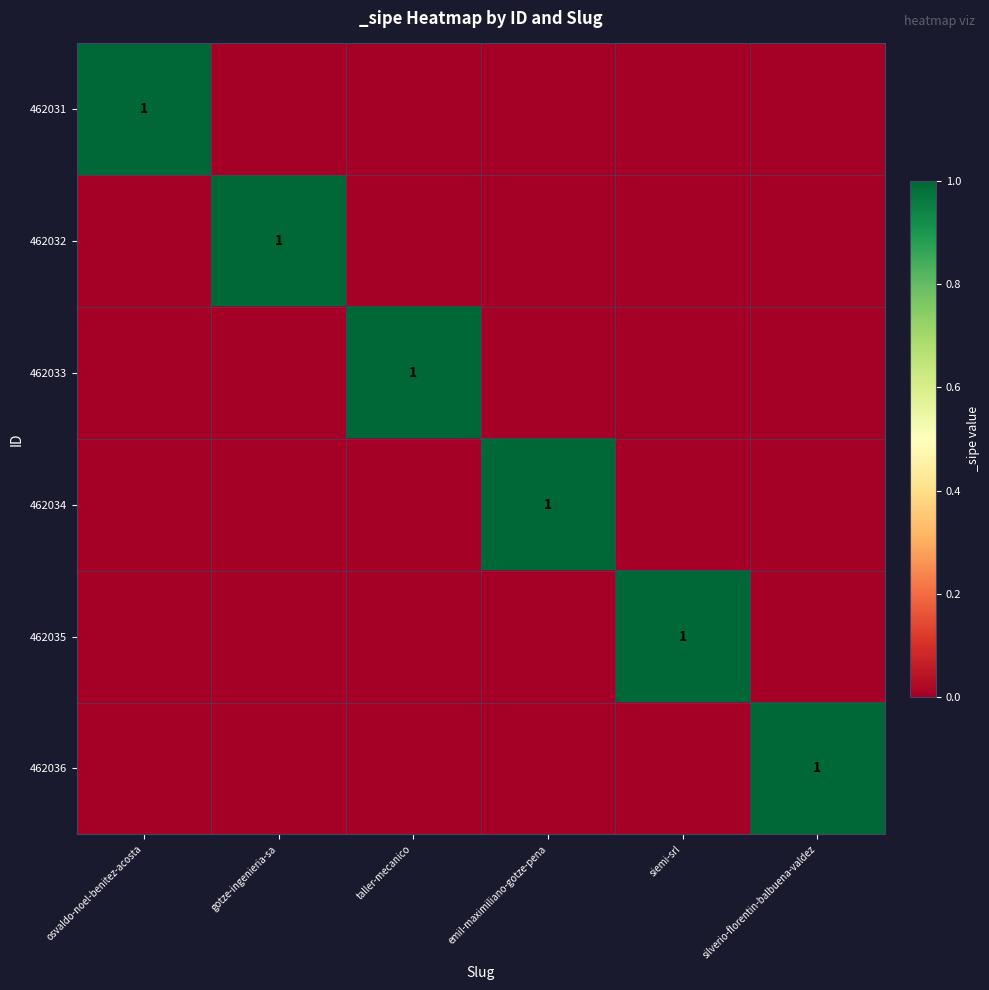

Is it true that 462035 equals 1 at gotze-ingenieria-sa?

False